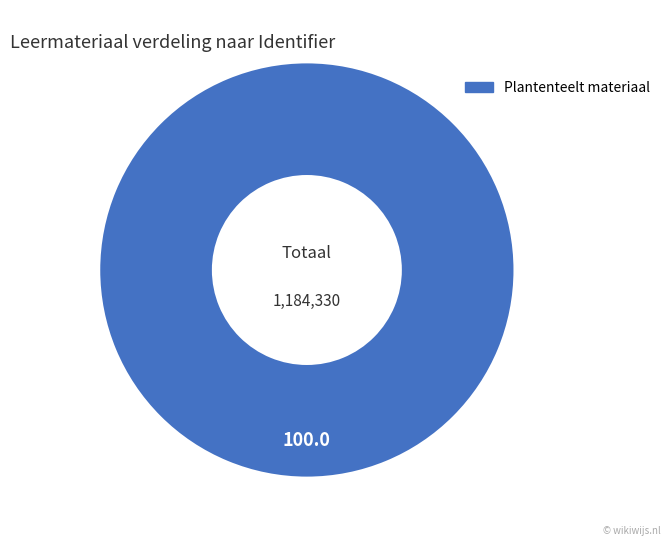

Is there a majority slice in this chart?

Yes